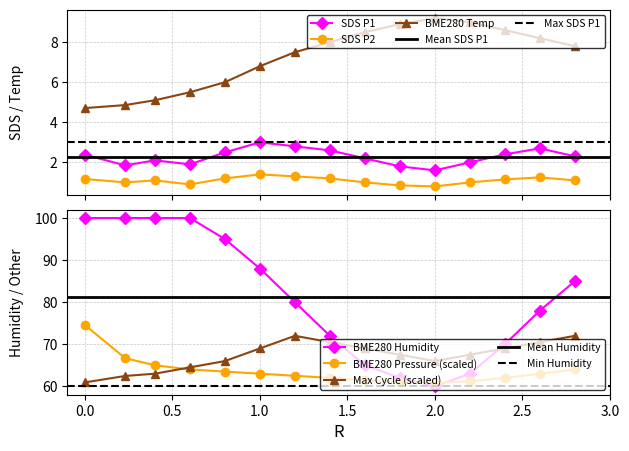

True or false: BME280_temperature has more than 2 interior local peaks.

False